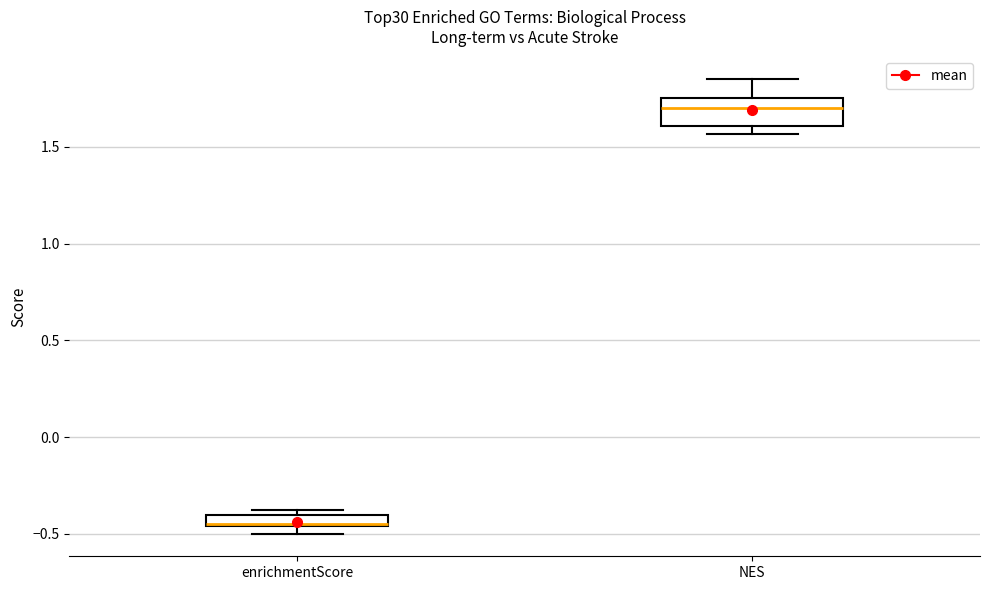

Where is the upper edge of the box for enrichmentScore on the y-axis? The values are not printed on the chart, so give them approximately, as read against the axis.

-0.40